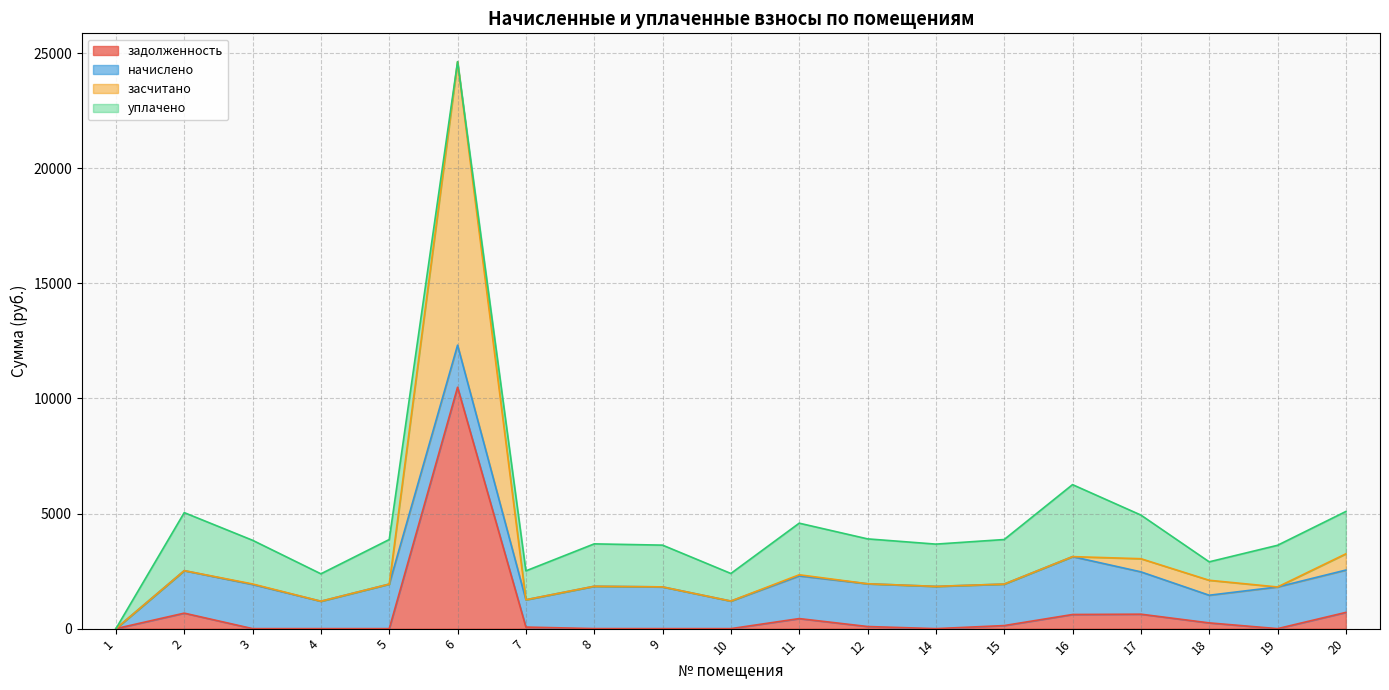

The засчитано series shows 1841.5 at 8. True or false?

True